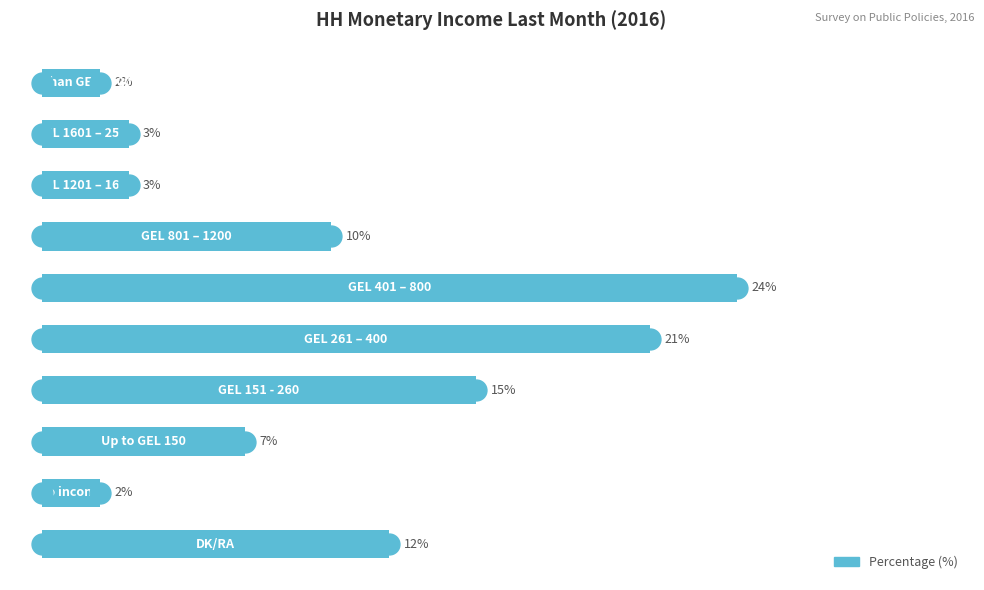

Are the bars horizontal?

Yes